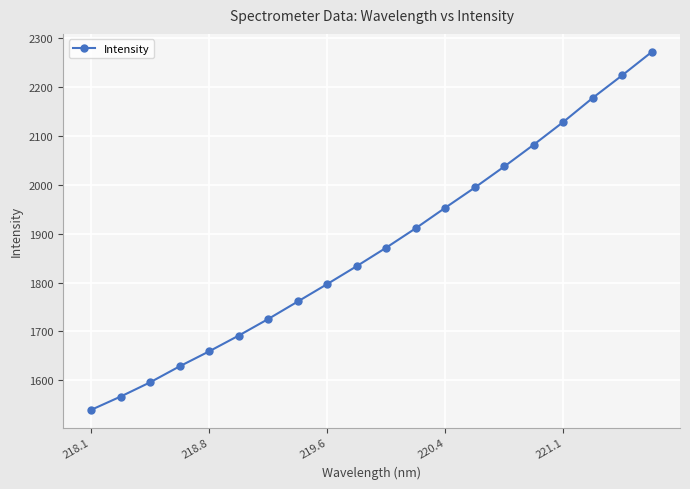

True or false: there are more than 0 points higher than both neighbors.

False